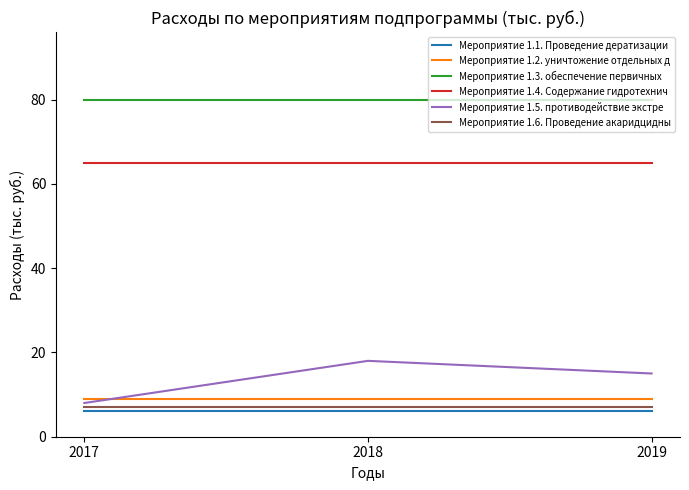

What is the greatest value displayed?

80